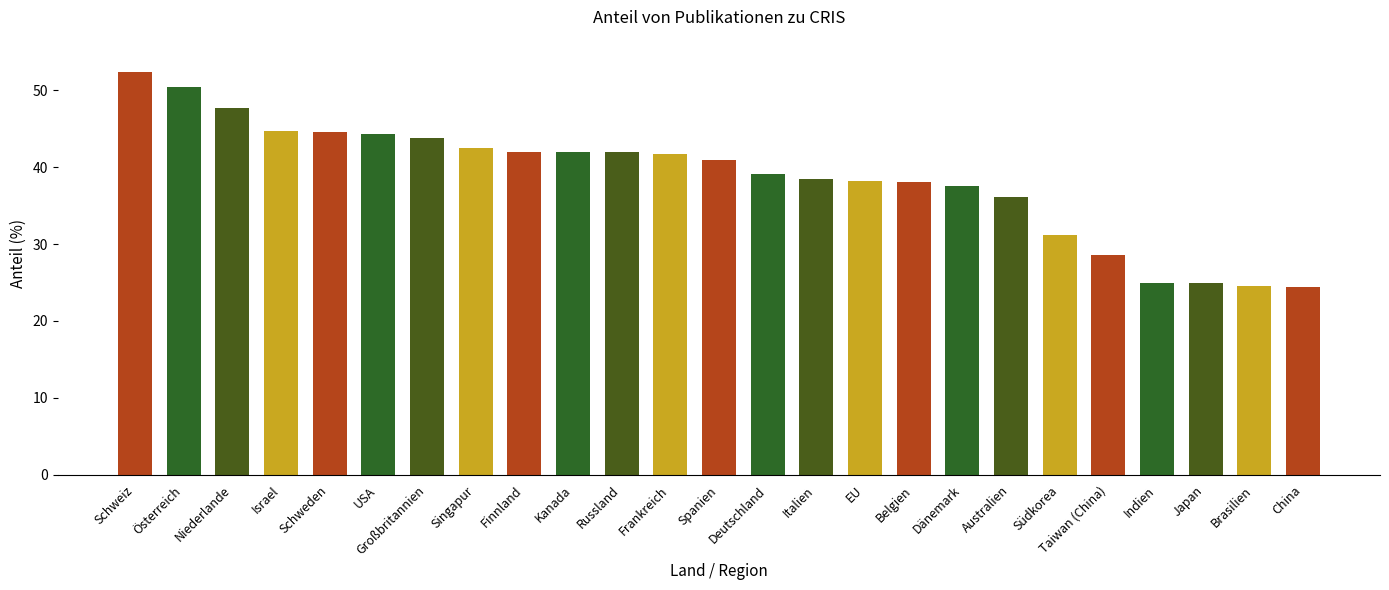

Approximately how many times larger is the value at Südkorea compared to Russland?

0.7